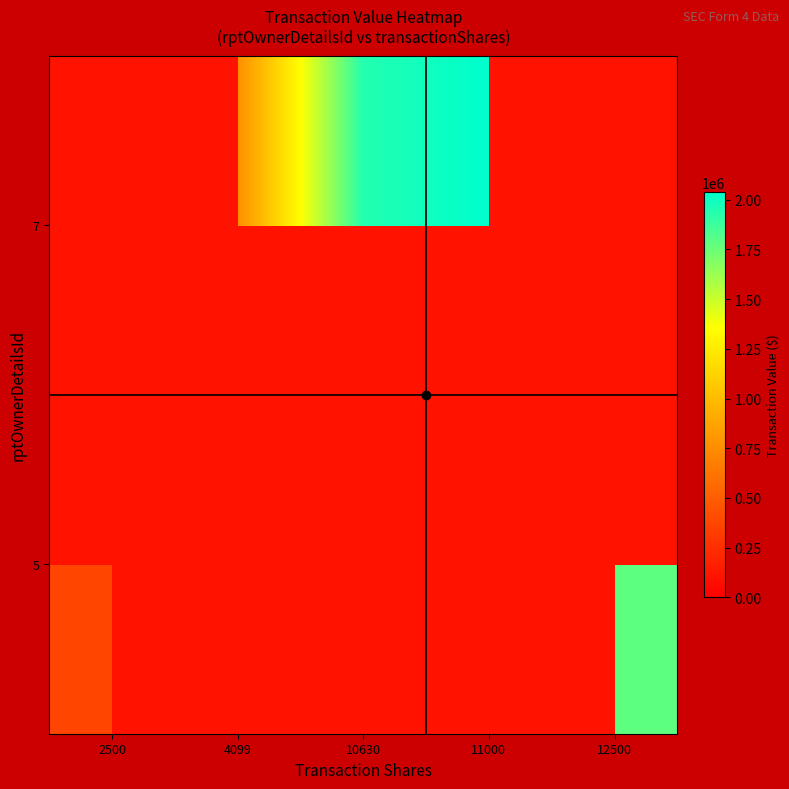

Rank the series at 11000 from lowest to highest value.

5, 7